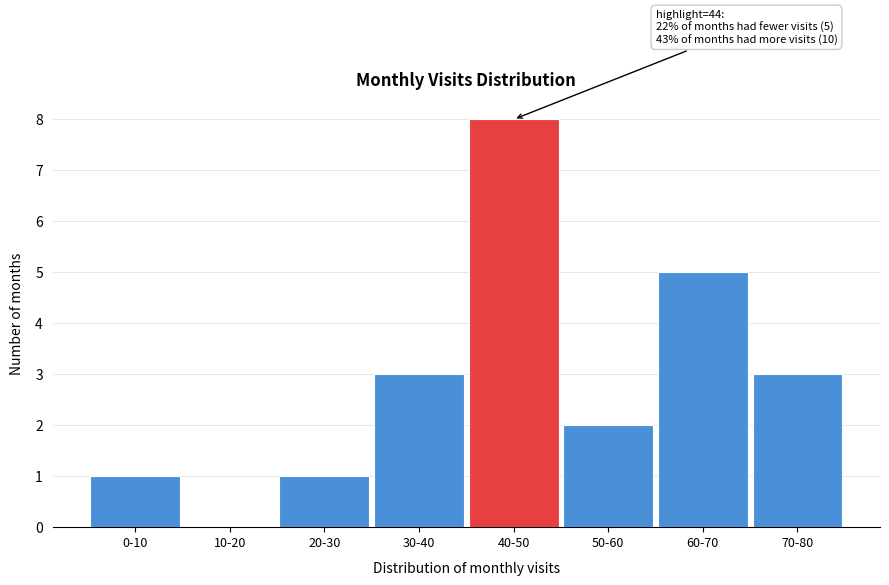

Which category has the highest value across all series?

40-50